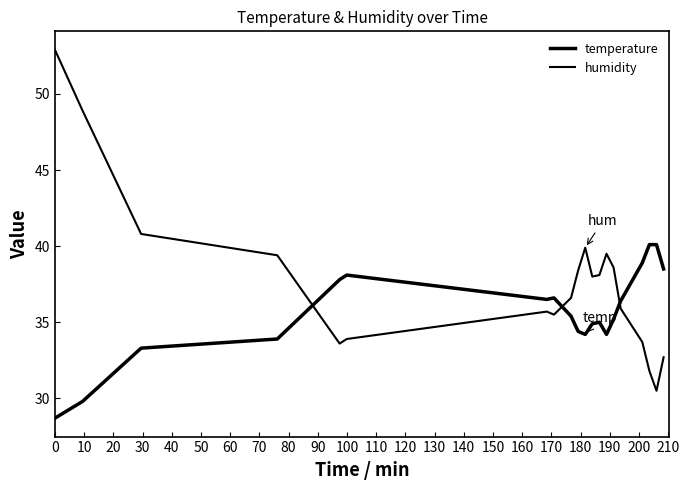

How many lines are shown in the chart?

2